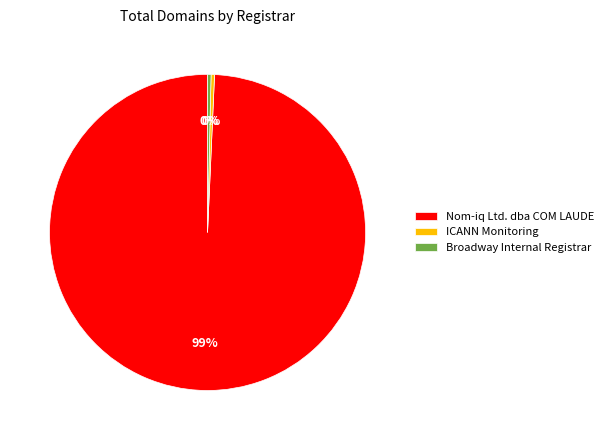

What is the majority slice?

Nom-iq Ltd. dba COM LAUDE